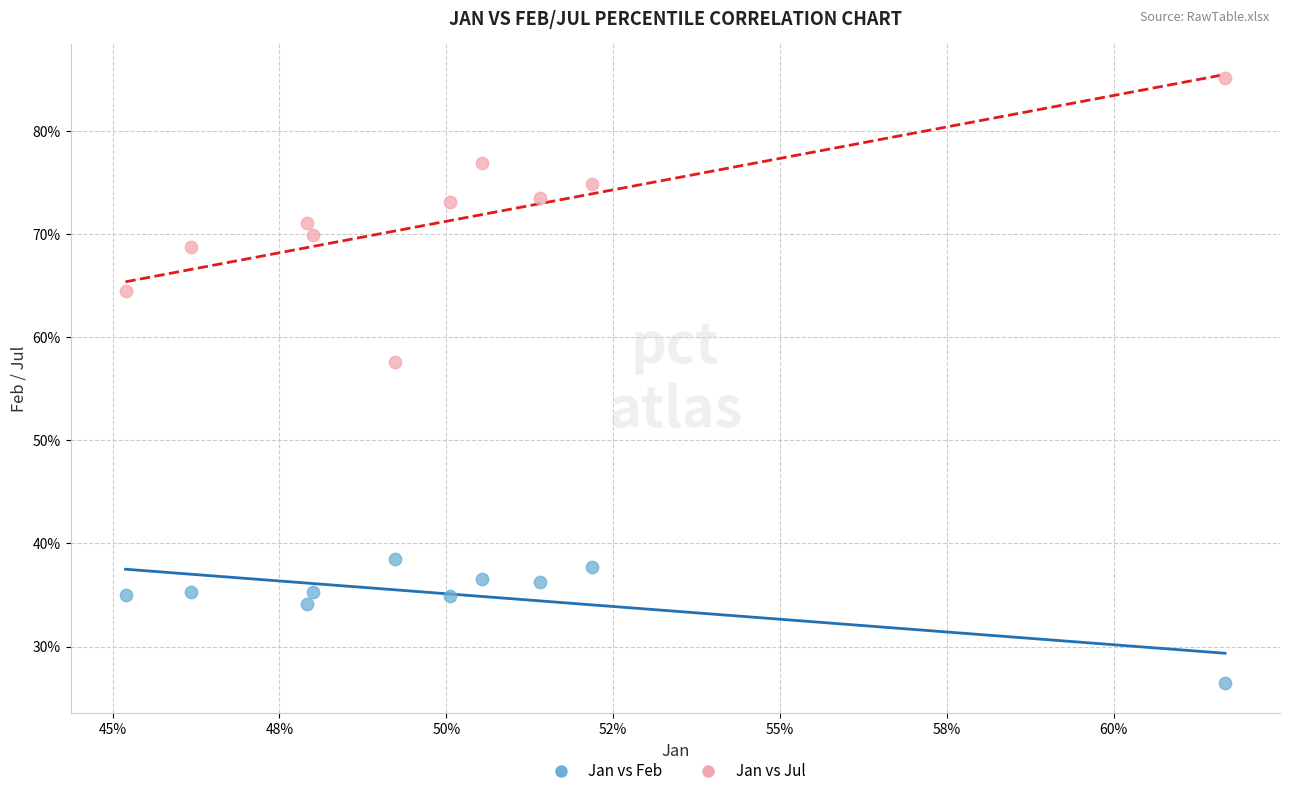

What are all the series names shown in the legend?

Jan vs Feb, Jan vs Jul